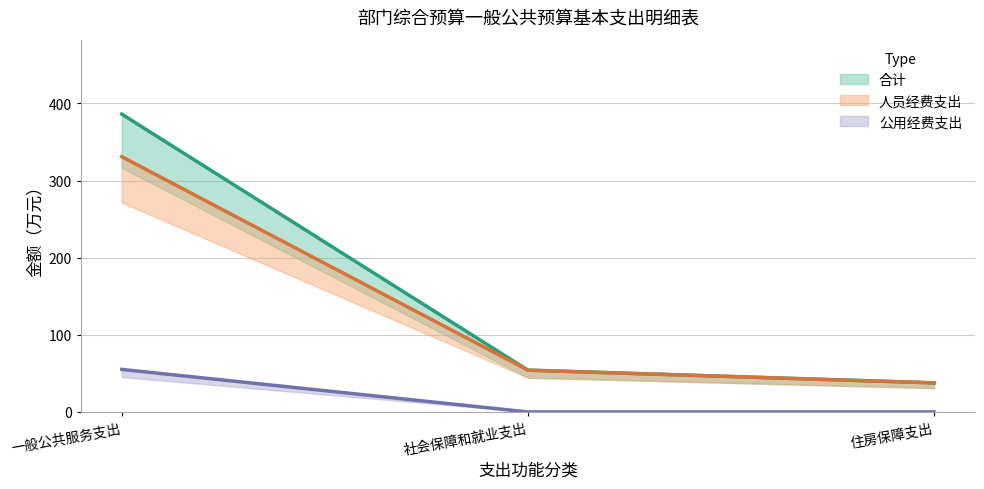

At 社会保障和就业支出, list the series in order from smallest to largest.

公用经费支出, 合计, 人员经费支出